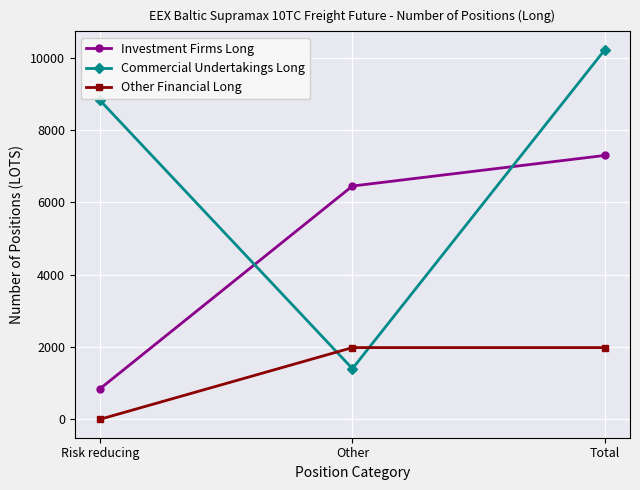

What is the difference between the maximum and minimum values in the Other Financial Long series?

1981.0